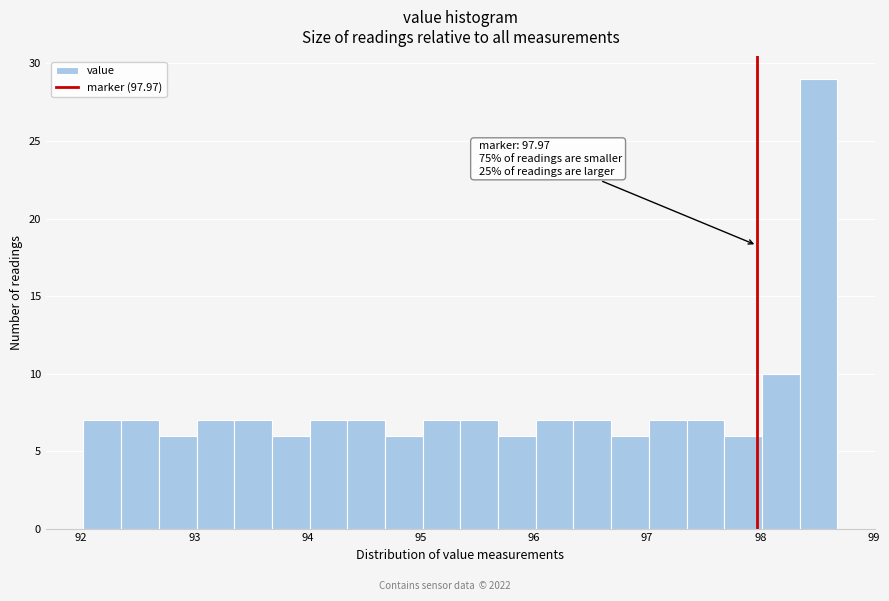

Read against the x-axis, roughly where is the centre of the tallest bar?

98.5